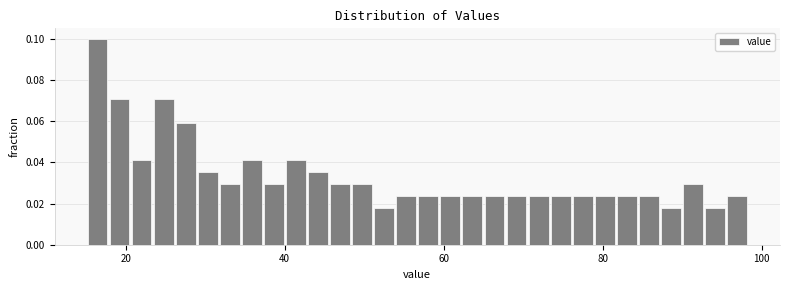

Read against the x-axis, roughly where is the centre of the tallest bar?

16